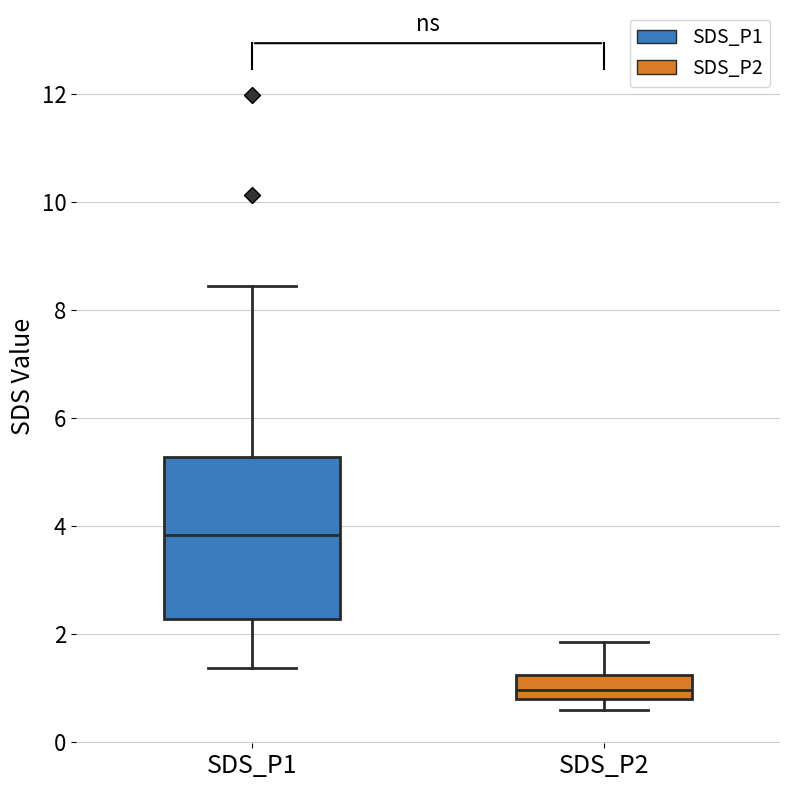

Which box is the tallest, from its lower edge to its upper edge?

SDS_P1